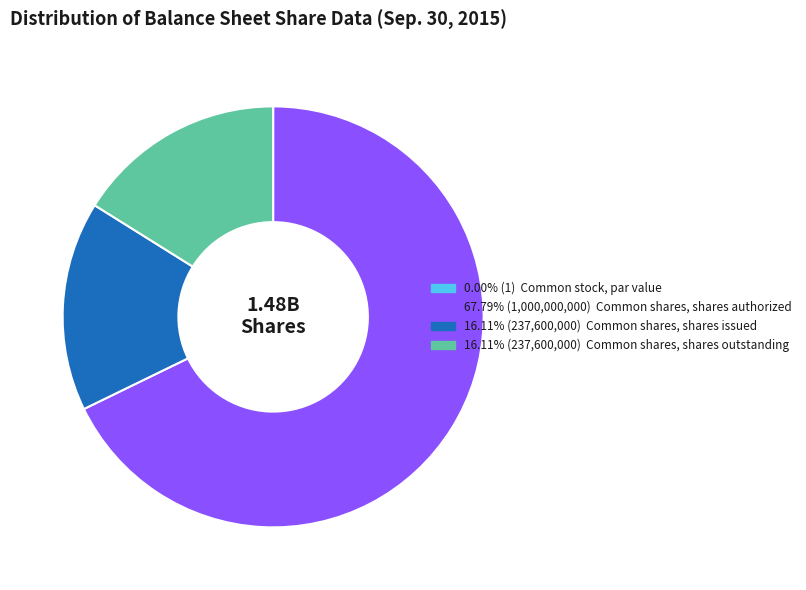

Does any single category account for the majority?

Yes